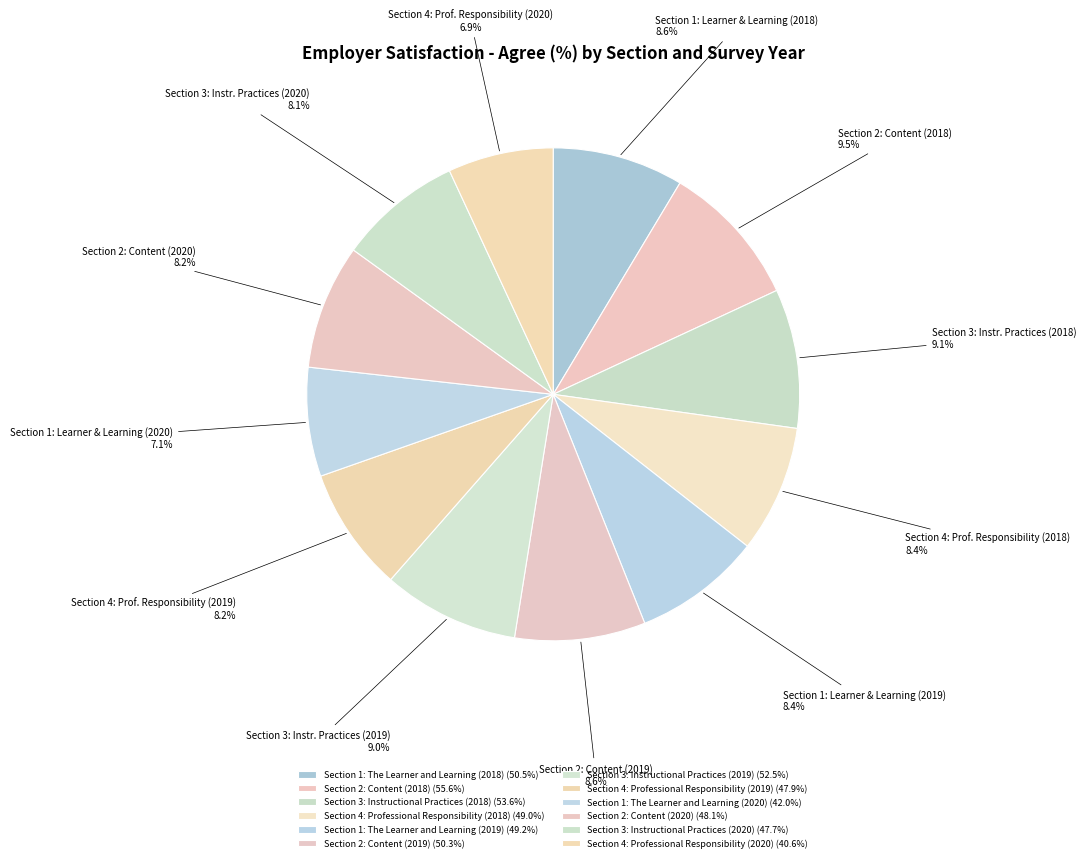

To the nearest percent, what portion does Section 1: The Learner and Learning (2020) represent?

7%